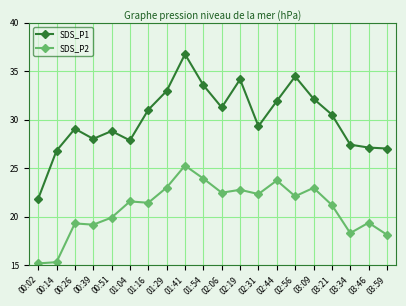

Is the value of SDS_P2 at 02:19 greater than the value of SDS_P1 at 03:59?

No